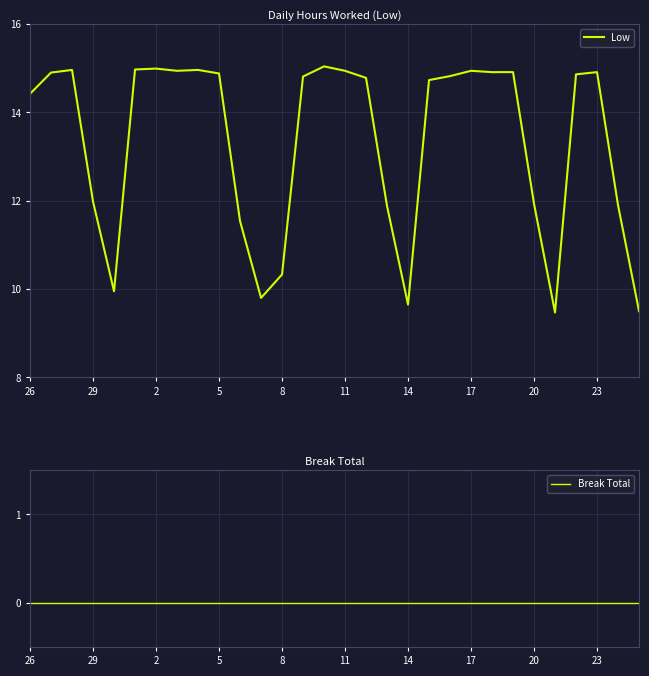

Rank the series by their maximum value, from lowest to highest.

Break Total, Low